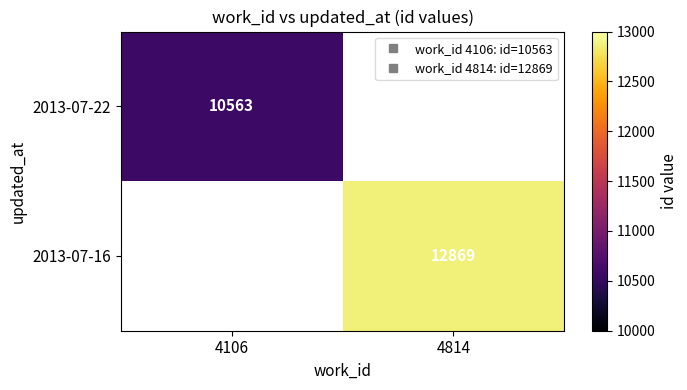

Rank the categories by 2013-07-22 value from highest to lowest.

4106, 4814